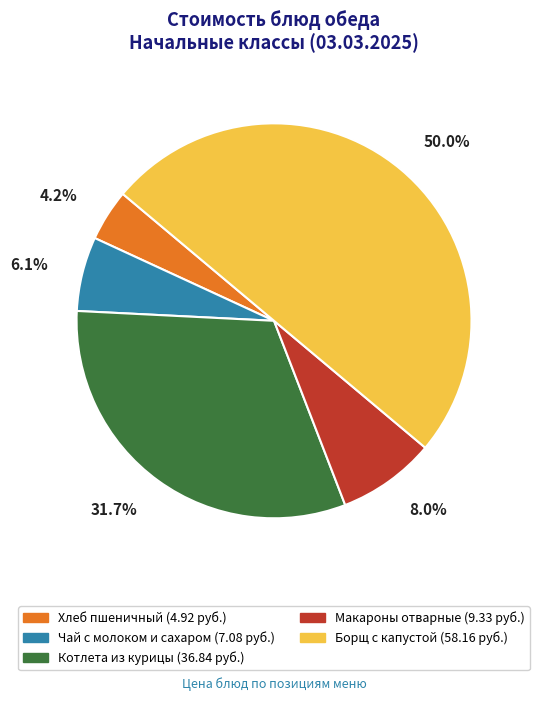

What percentage is NOT represented by Макароны отварные?

92.0%